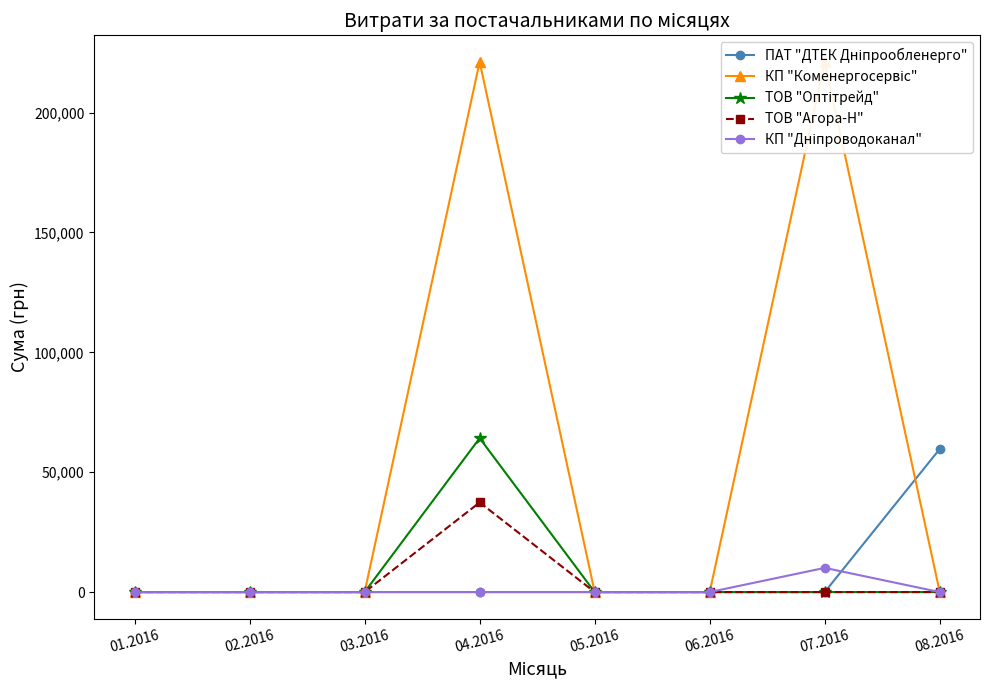

Reading left to right, transcribe all the data shown in this chart.

ПАТ "ДТЕК Дніпрообленерго": 01.2016=0.0	02.2016=0.0	03.2016=0.0	04.2016=0.0	05.2016=0.0	06.2016=0.0	07.2016=0.0	08.2016=59693.5
КП "Коменергосервіс": 01.2016=0.0	02.2016=0.0	03.2016=0.0	04.2016=221138.5	05.2016=0.0	06.2016=0.0	07.2016=221138.5	08.2016=0.0
ТОВ "Оптітрейд": 01.2016=0.0	02.2016=0.0	03.2016=0.0	04.2016=64194.6	05.2016=0.0	06.2016=0.0	07.2016=0.0	08.2016=0.0
ТОВ "Агора-Н": 01.2016=0.0	02.2016=0.0	03.2016=0.0	04.2016=37392.2	05.2016=0.0	06.2016=0.0	07.2016=0.0	08.2016=0.0
КП "Дніпроводоканал": 01.2016=0.0	02.2016=0.0	03.2016=0.0	04.2016=0.0	05.2016=0.0	06.2016=0.0	07.2016=10090.6	08.2016=0.0